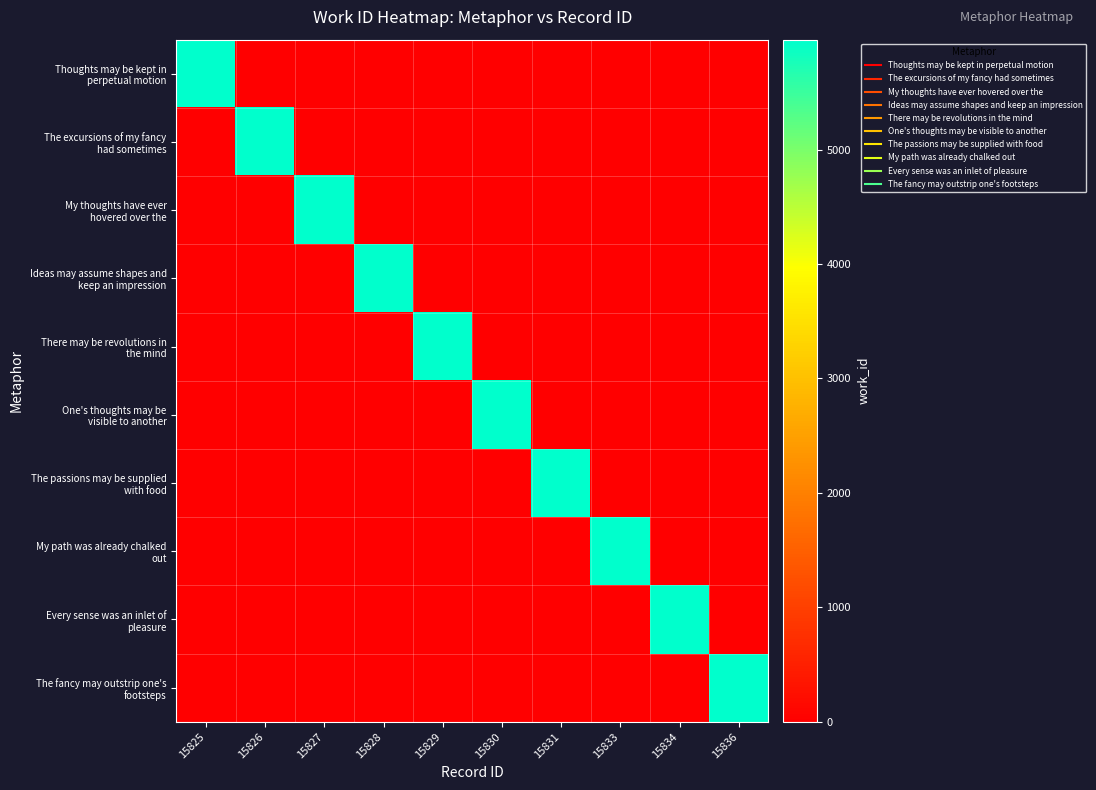

Which series changed the most between 15825 and 15834?

Thoughts may be kept in perpetual motion